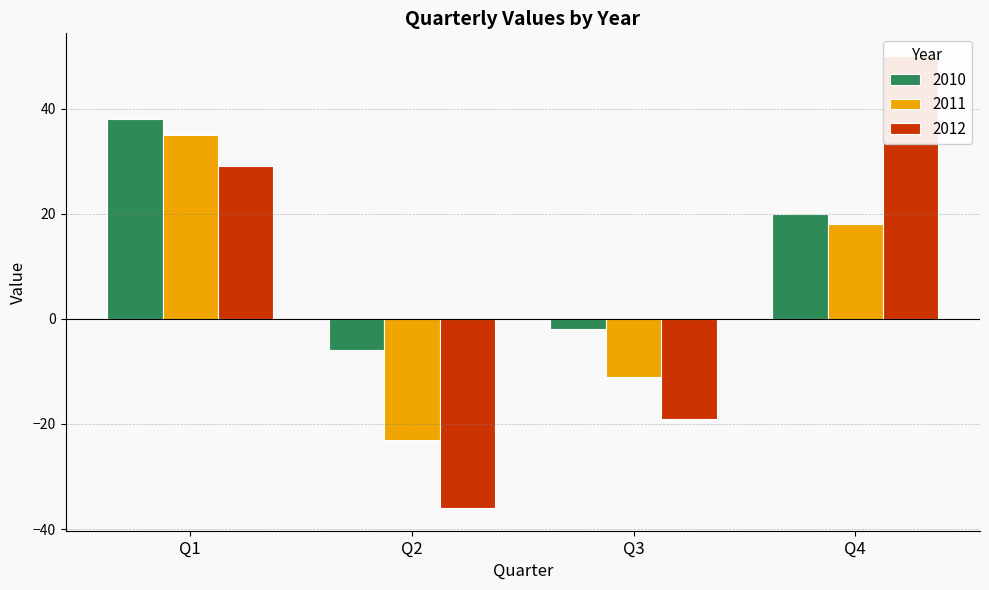

Count the 2012 values in the range -19 to 50.

3